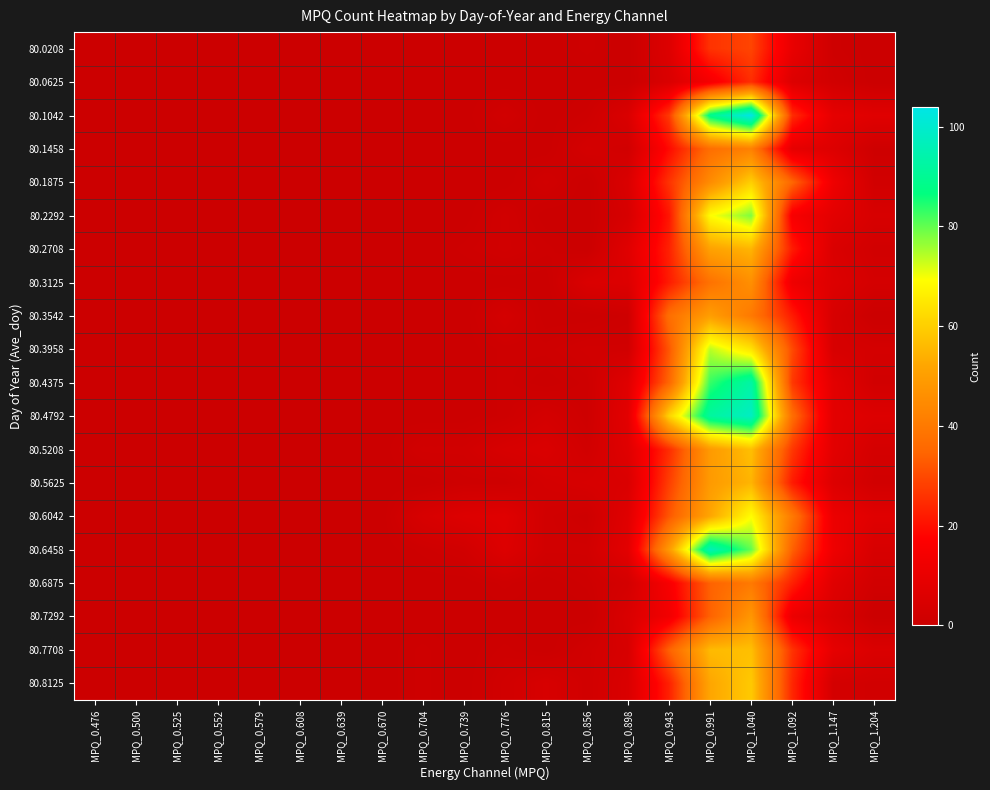

At which category is the sum across all series the highest?

MPQ_1.040